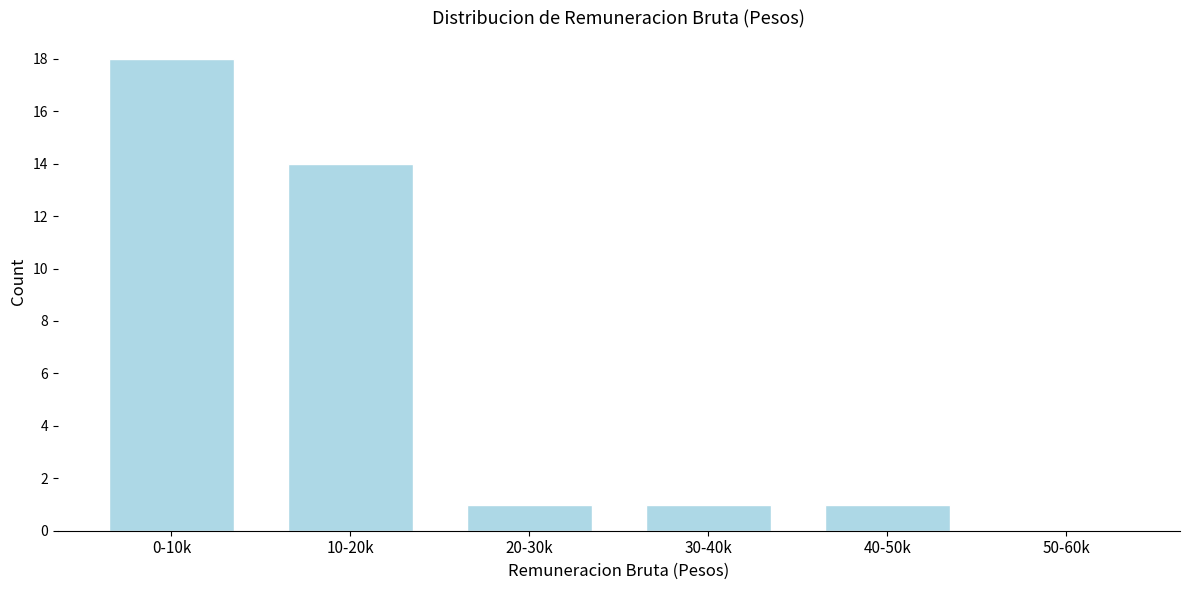

Reading right to left, list all the values displayed in this chart.

50-60k=0	40-50k=1	30-40k=1	20-30k=1	10-20k=14	0-10k=18